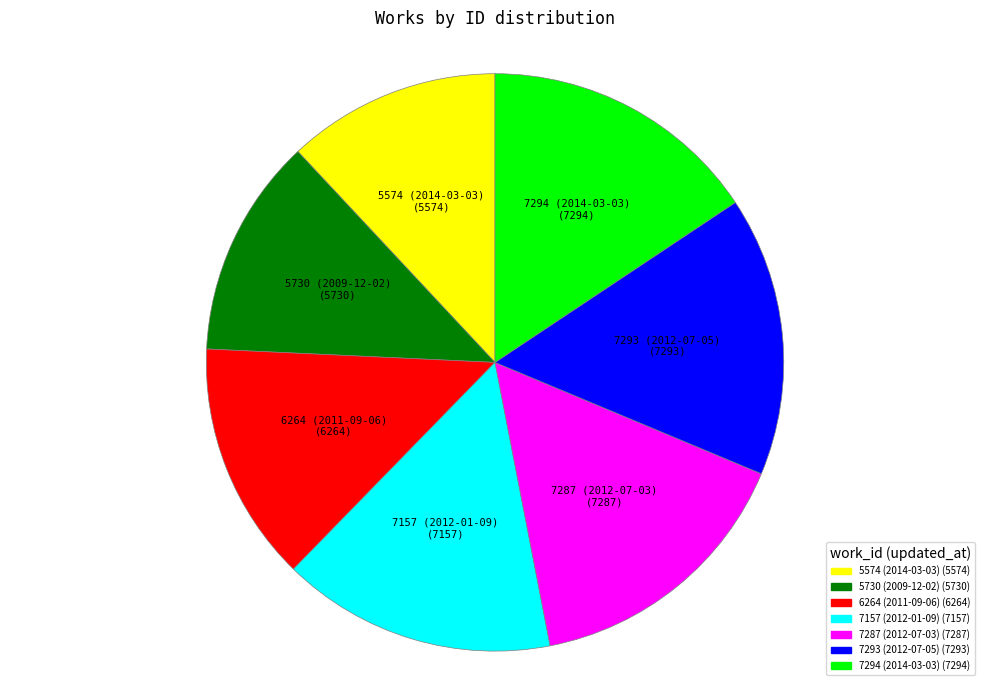

Is there any slice that represents more than half of the pie?

No